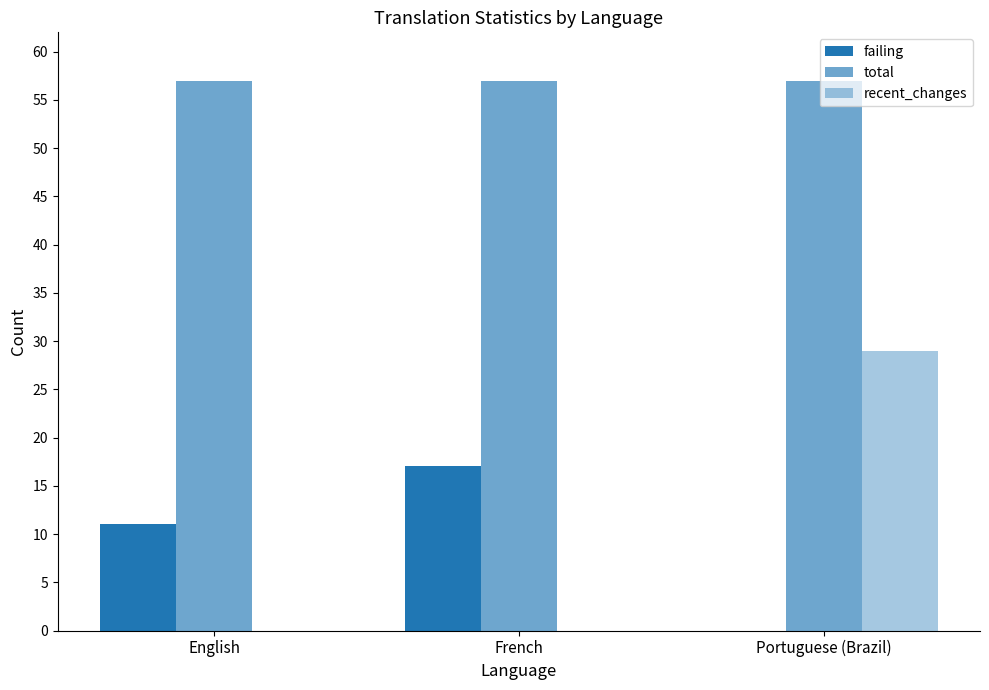

What is the label of the 2nd bar from the left?

French